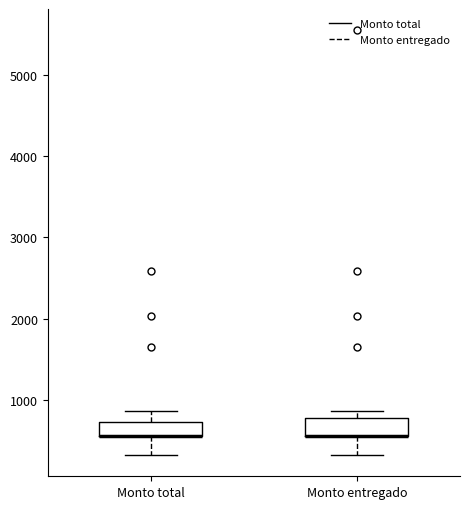

Reading left to right, read every box against the y-axis: the position of its median line, the range the box covers, and the ends of its whiskers. The values are not printed on the chart, so give them approximately, as read against the axis.

Monto total: median 600 (drawn on the box's lower edge), box 600 to 700, whiskers 300 to 900
Monto entregado: median 600 (drawn on the box's lower edge), box 600 to 800, whiskers 300 to 900